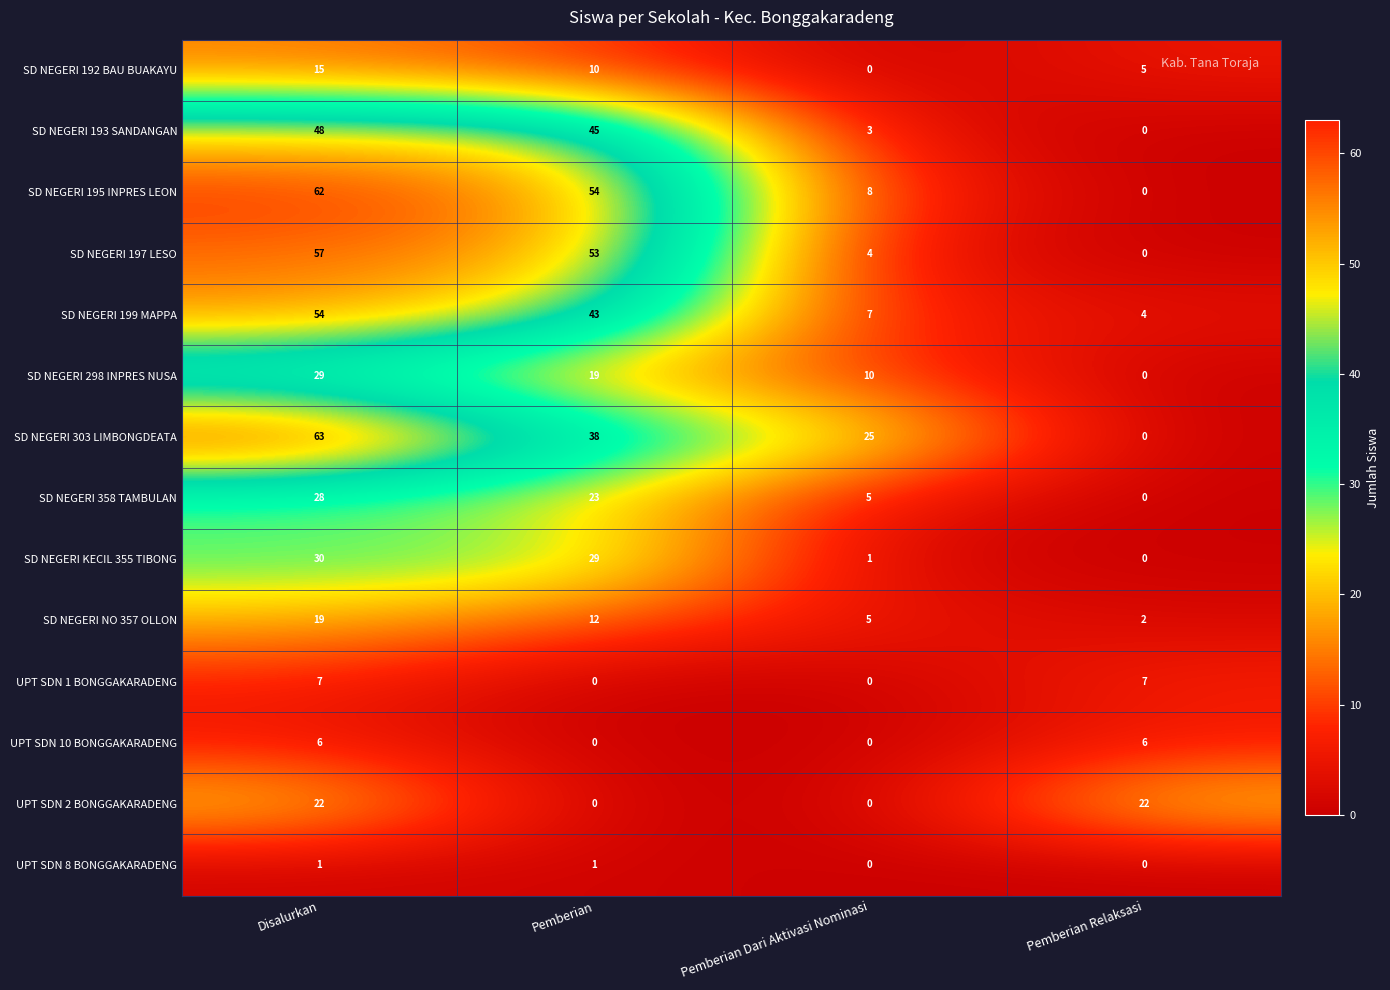

How many data points in UPT SDN 8 BONGGAKARADENG are less than 1?

2